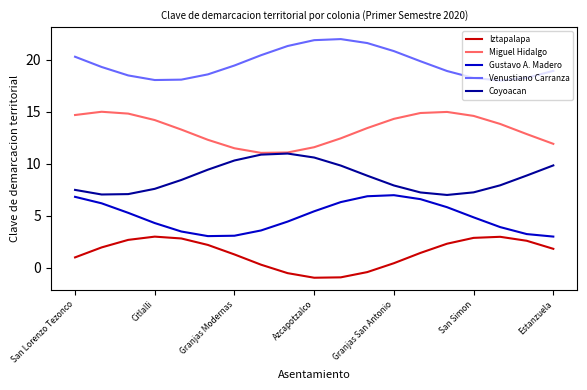

True or false: Iztapalapa and Coyoacan intersect in this chart.

False